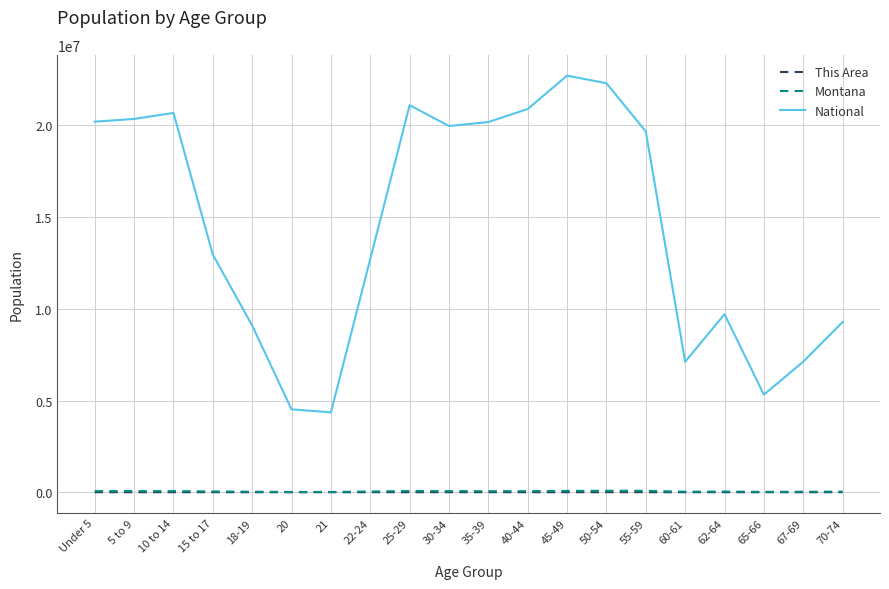

True or false: This Area and Montana cross at least once.

False